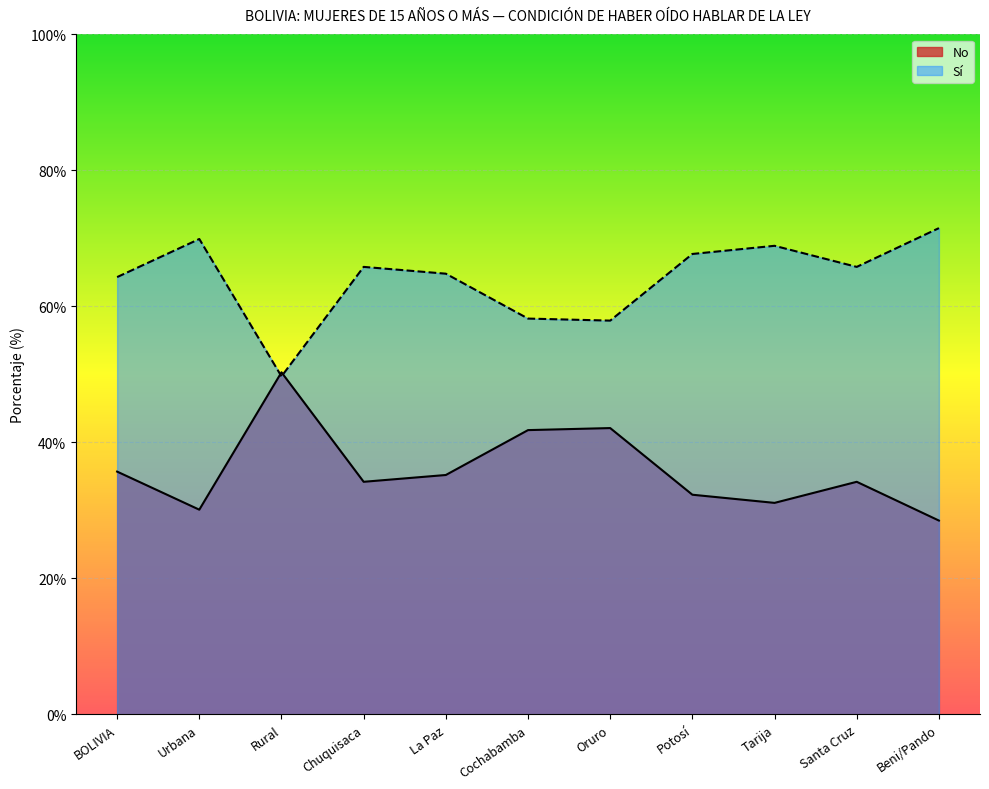

What is the average value of the No series?

36.0